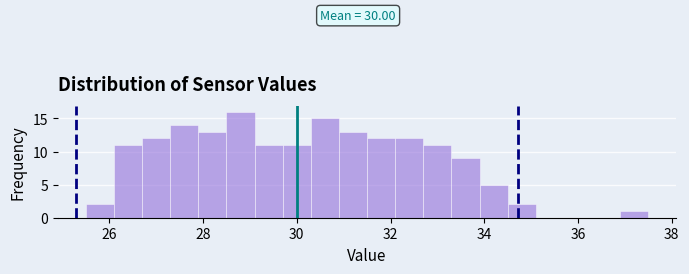

Around what value on the x-axis is the tallest bar? Give the approximate position of its centre, as read against the axis.

28.8